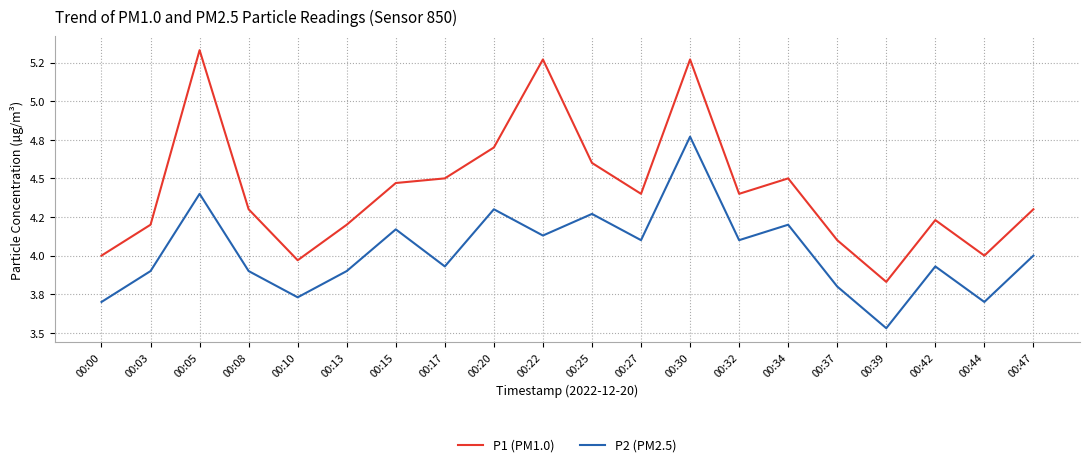

How many interior local peaks does the P1 (PM1.0) series have?

5